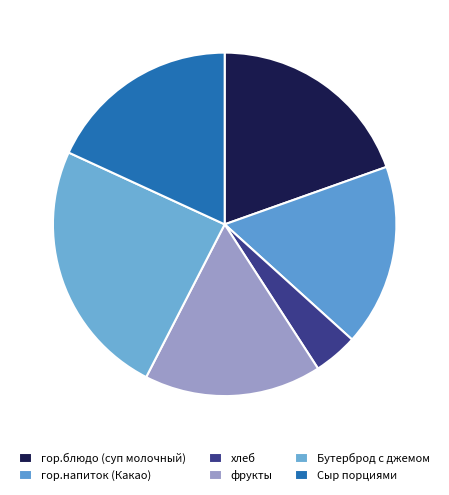

True or false: Бутерброд с джемом accounts for 24% of the total.

True